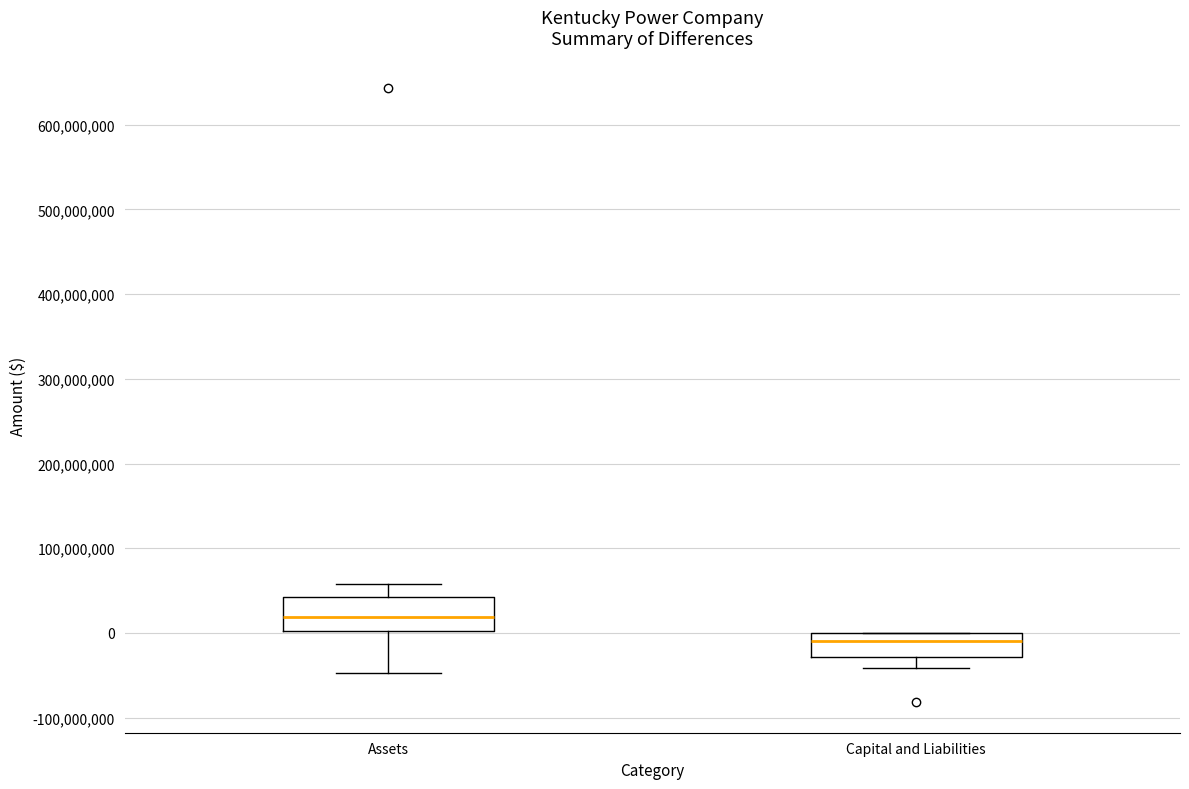

Reading left to right, read every box against the y-axis: the position of its median line, the range the box covers, and the ends of its whiskers. The values are not printed on the chart, so give them approximately, as read against the axis.

Assets: median 20000000, box 0 to 40000000, whiskers -50000000 to 60000000
Capital and Liabilities: median -10000000, box -30000000 to 0, whiskers -40000000 to 0